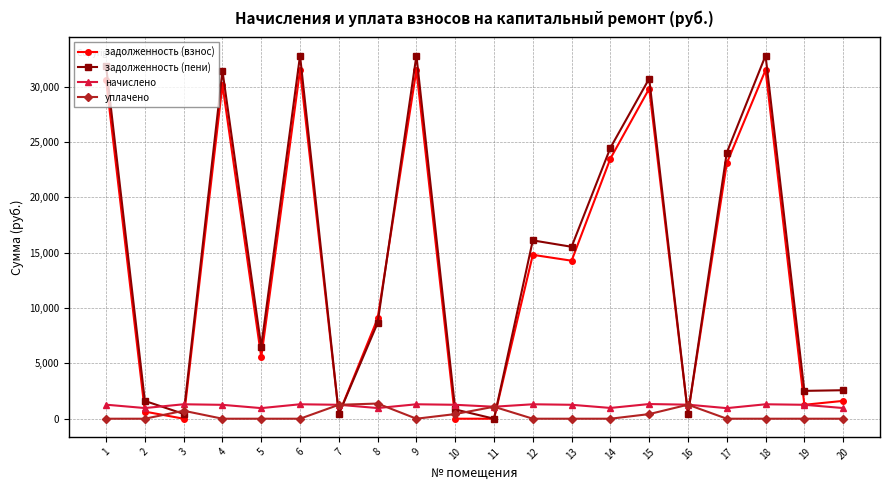

Where is задолженность (взнос) nearest to the value 15750?

12